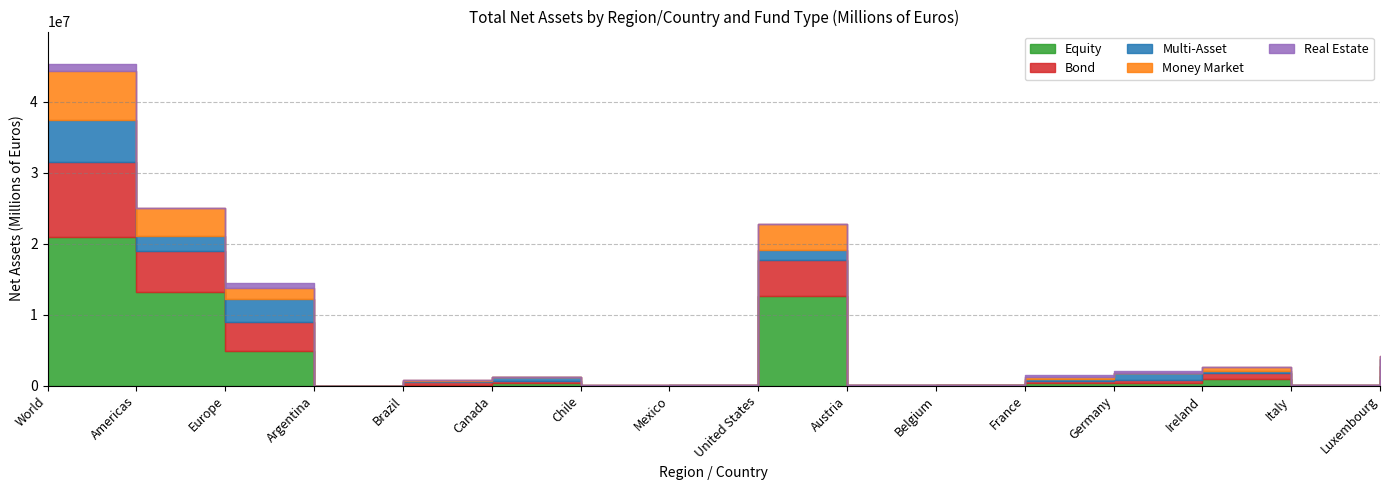

At which category does Equity reach its first local valley?

Argentina